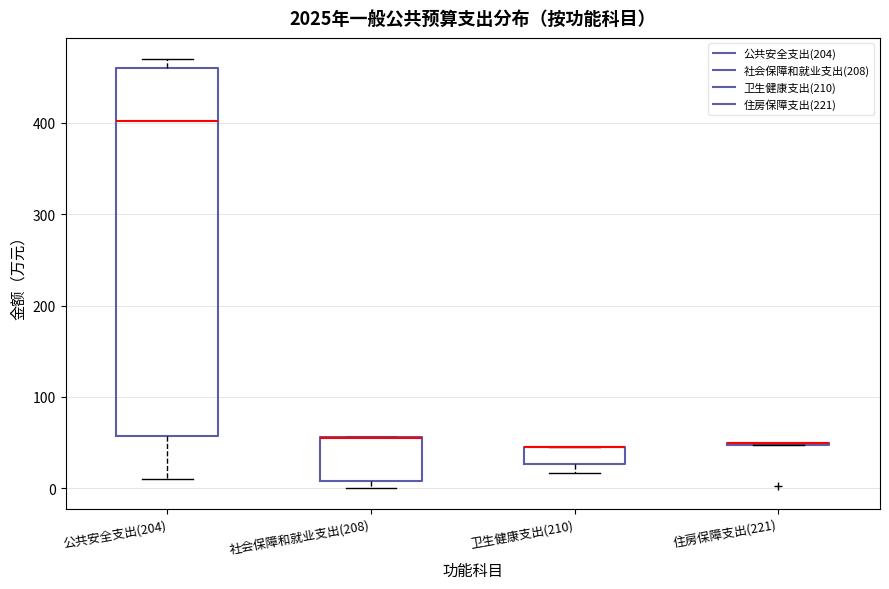

Which box is the tallest, from its lower edge to its upper edge?

公共安全支出(204)